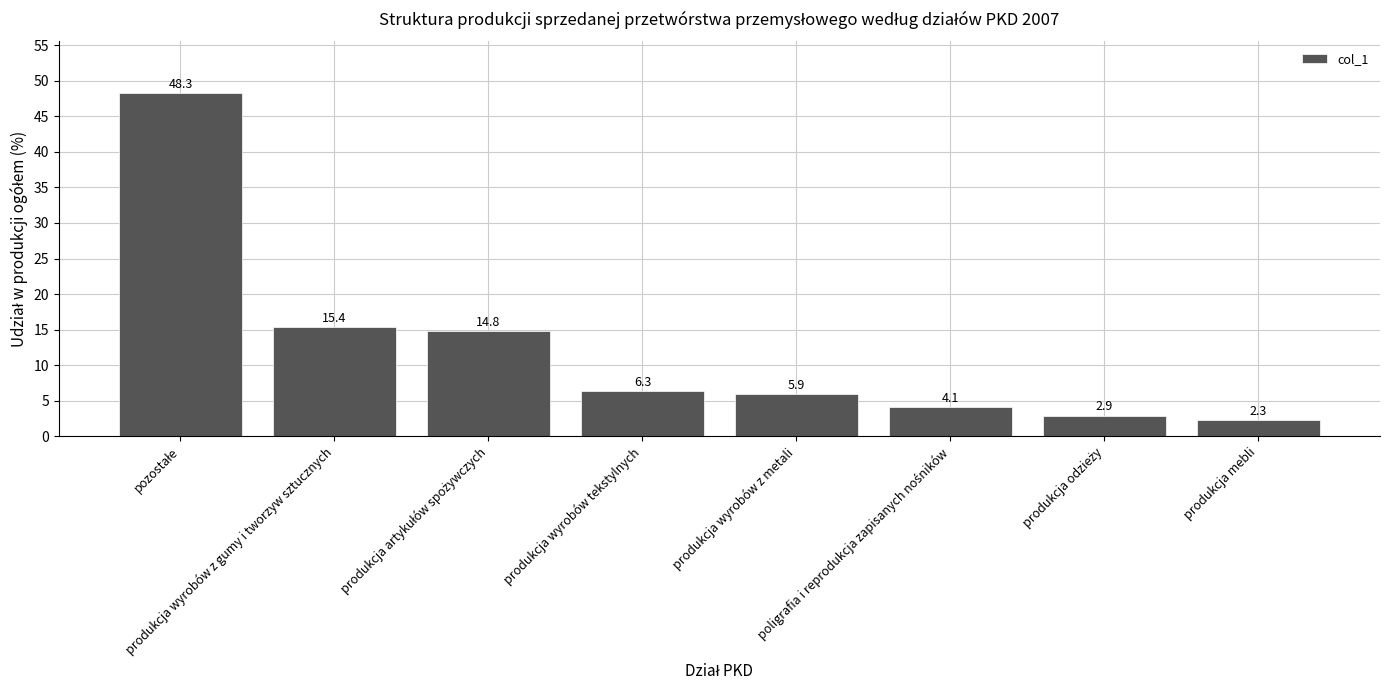

Where is the data nearest to the value 25?

produkcja wyrobów z gumy i tworzyw sztucznych